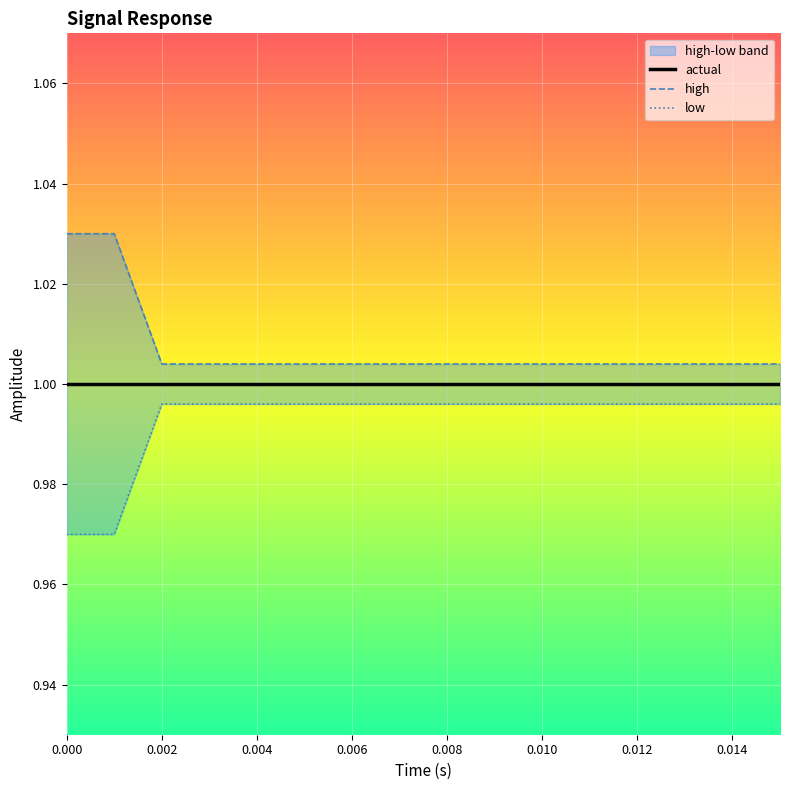

What is the sum of all actual values?

16.0